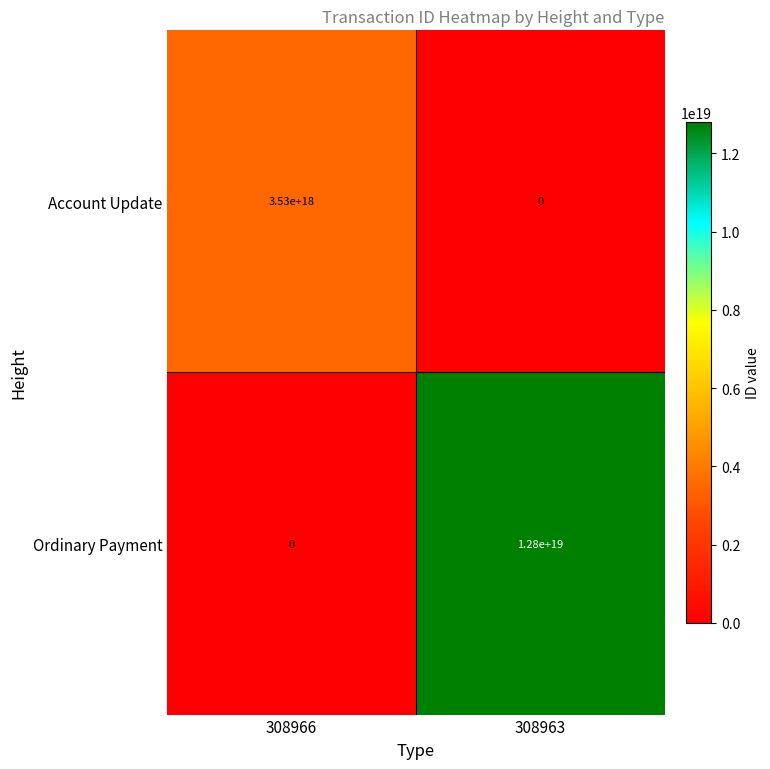

Rank the series by their maximum value, from highest to lowest.

Ordinary Payment, Account Update